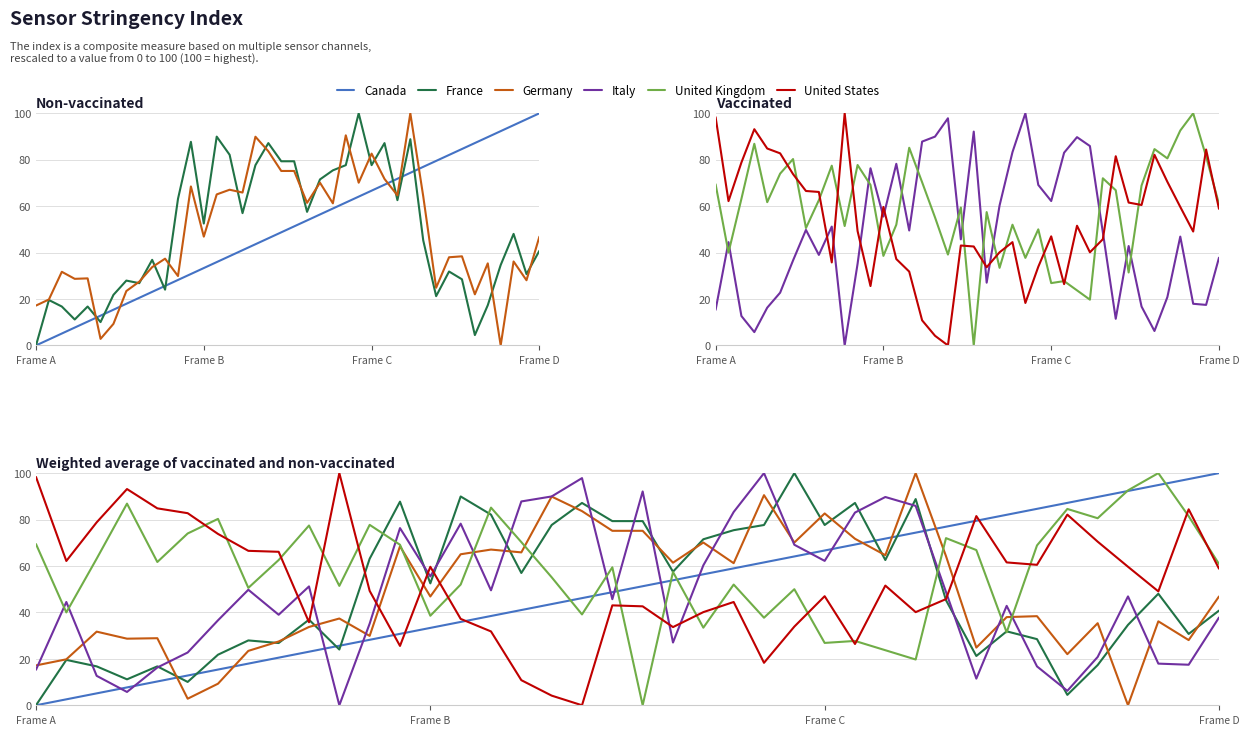

What is the sum of the Germany values at 25 and 9?

103.8